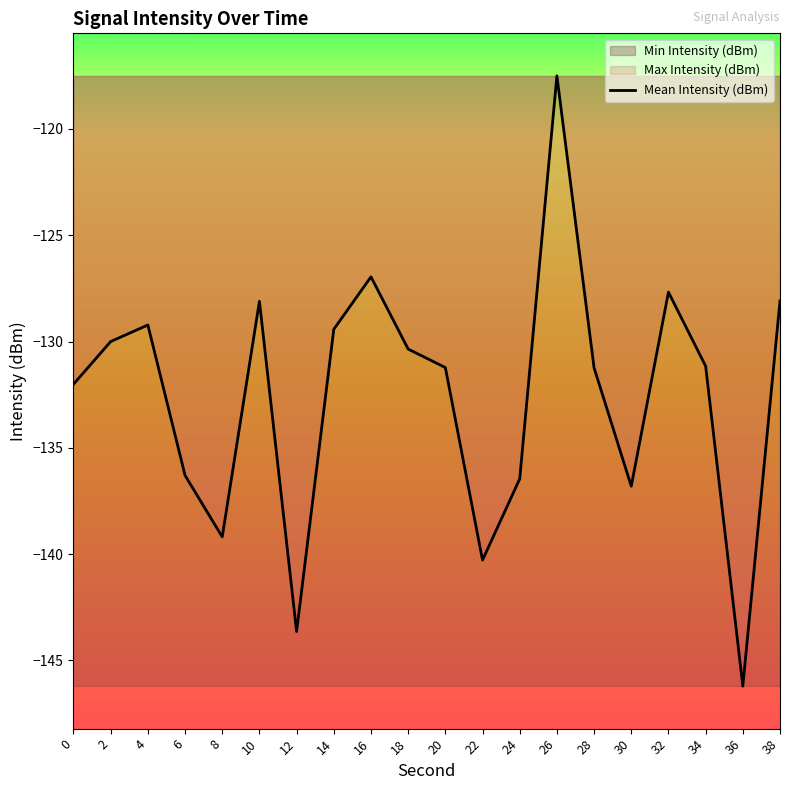

What is the average value?

-132.6